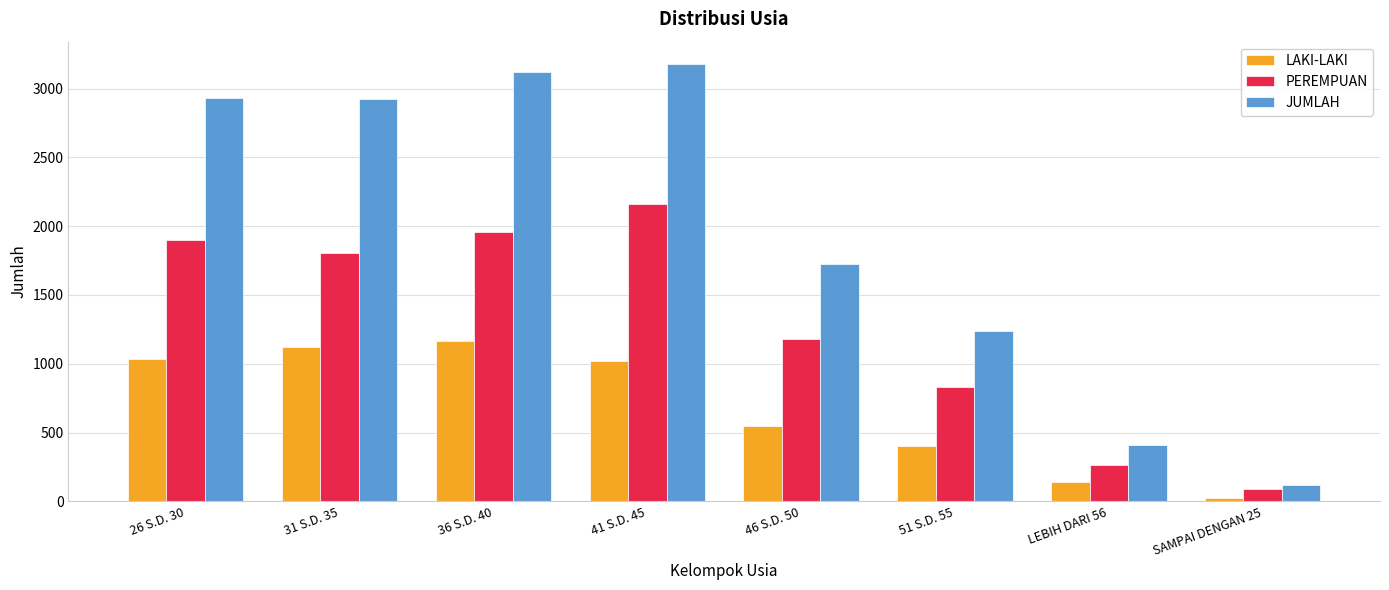

Rank the series by their maximum value, from lowest to highest.

LAKI-LAKI, PEREMPUAN, JUMLAH